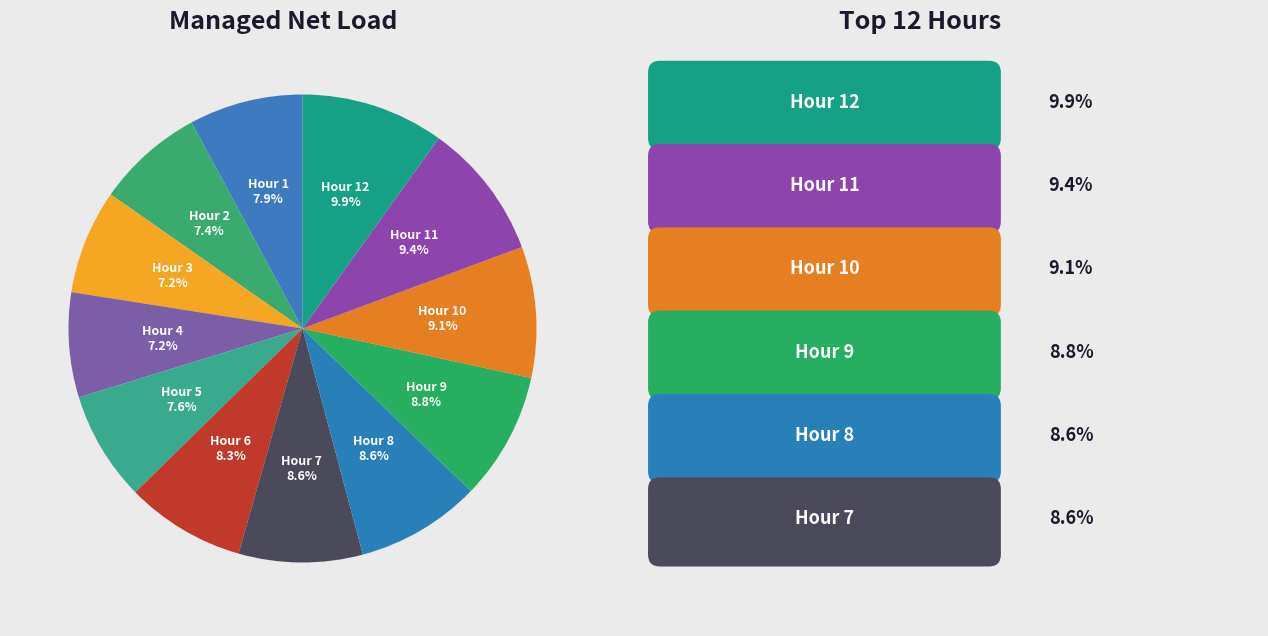

Approximately how many times larger is the value at Hour 6 compared to Hour 2?

1.1